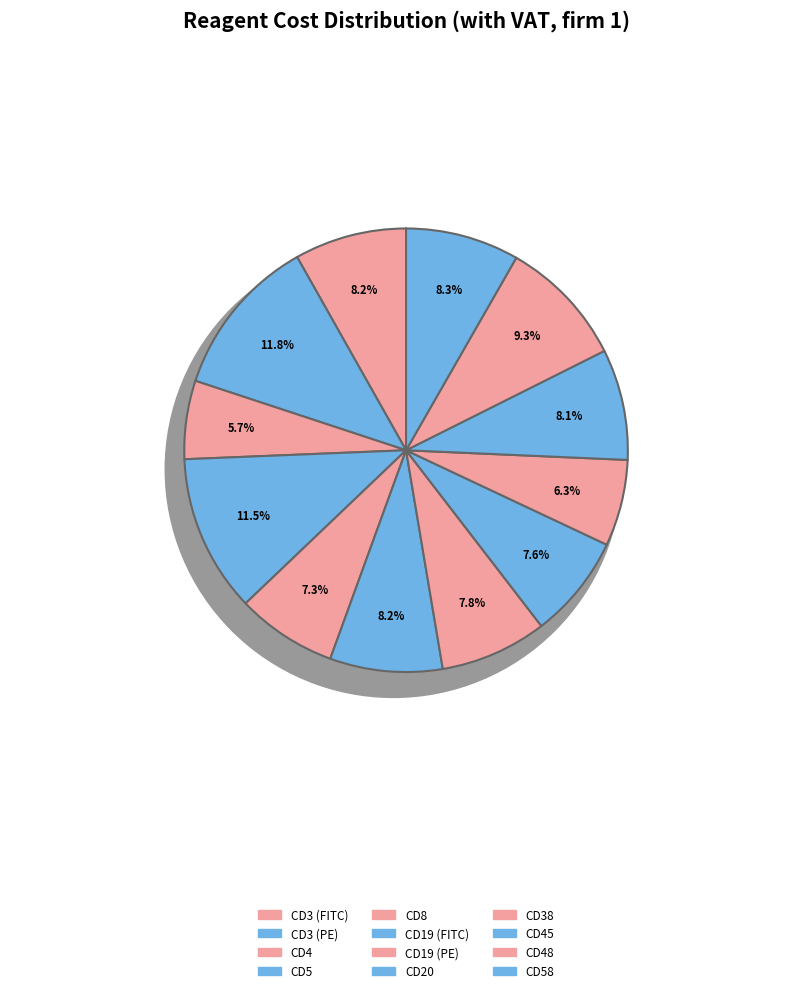

To the nearest percent, what is the difference between the CD4 and CD3 (PE) slice percentages?

6%